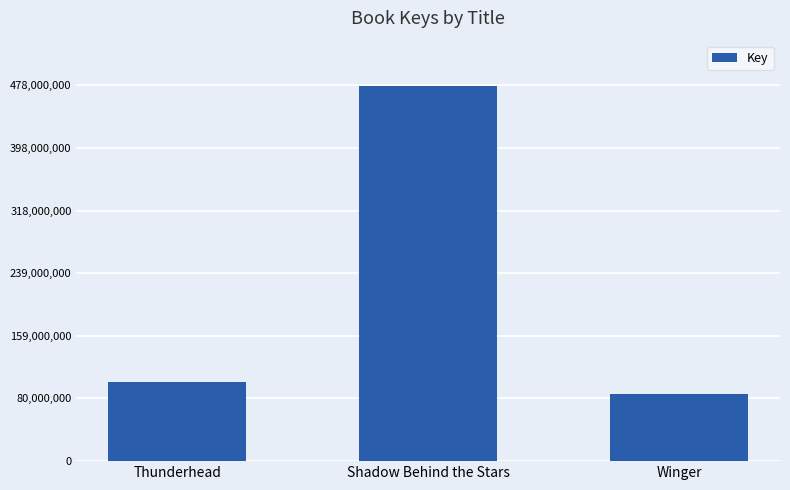

List the labels in order of value, smallest first.

Winger, Thunderhead, Shadow Behind the Stars